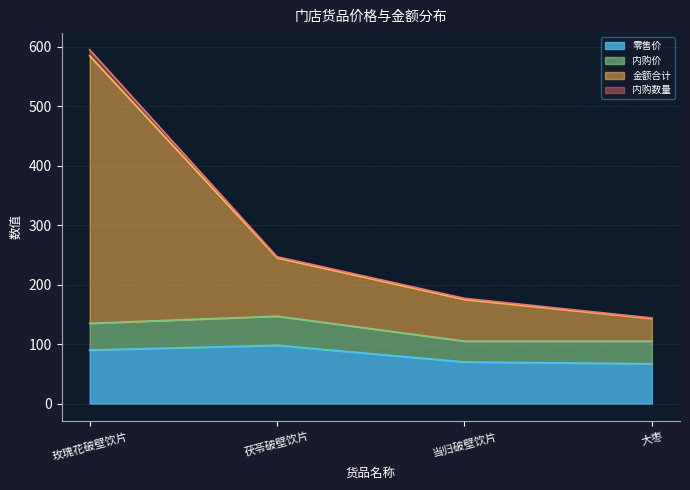

How many data points in 内购数量 are above 245?

1